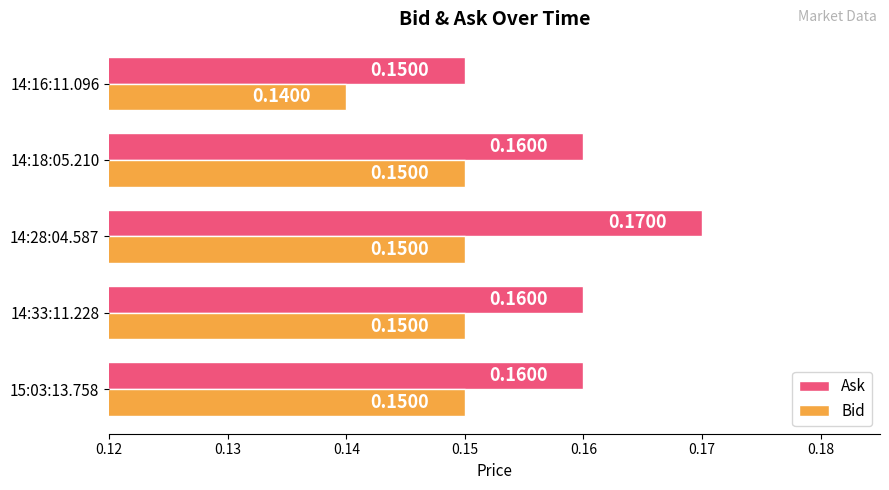

Count the Bid values in the range 0 to 1.

5